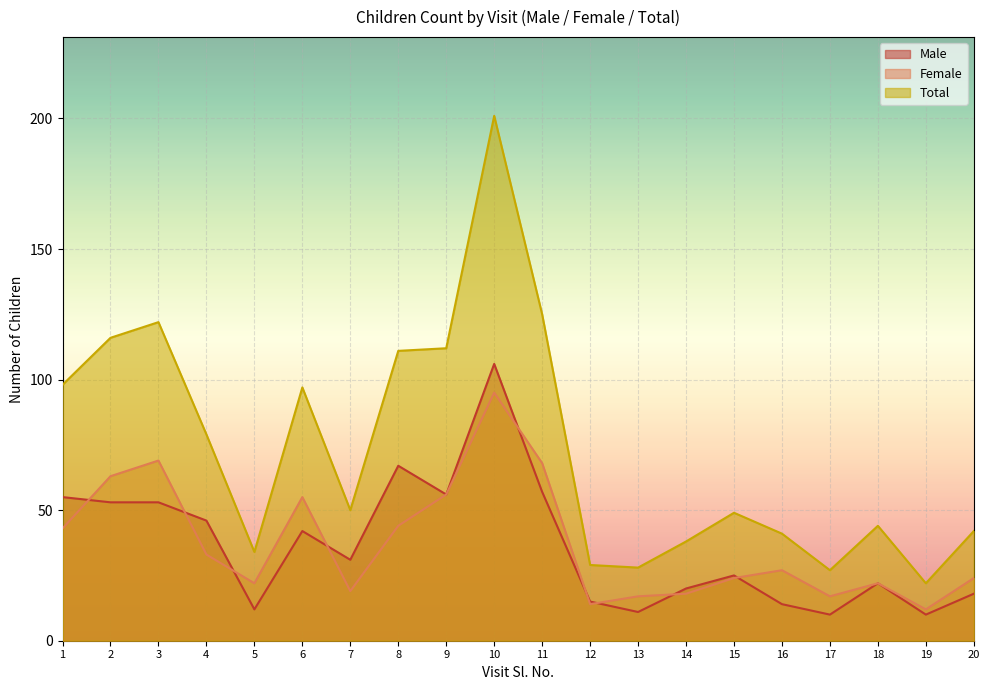

Reading left to right, what are all the values shown in this chart?

Male: 1=55	2=53	3=53	4=46	5=12	6=42	7=31	8=67	9=56	10=106	11=57	12=15	13=11	14=20	15=25	16=14	17=10	18=22	19=10	20=18
Female: 1=43	2=63	3=69	4=33	5=22	6=55	7=19	8=44	9=56	10=95	11=68	12=14	13=17	14=18	15=24	16=27	17=17	18=22	19=12	20=24
Total: 1=98	2=116	3=122	4=79	5=34	6=97	7=50	8=111	9=112	10=201	11=125	12=29	13=28	14=38	15=49	16=41	17=27	18=44	19=22	20=42